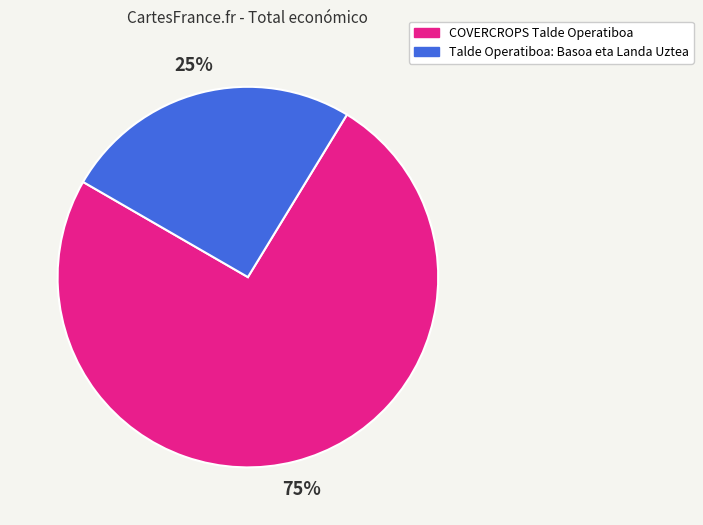

To the nearest percent, what portion does Talde Operatiboa: Basoa eta Landa Uztea represent?

25%